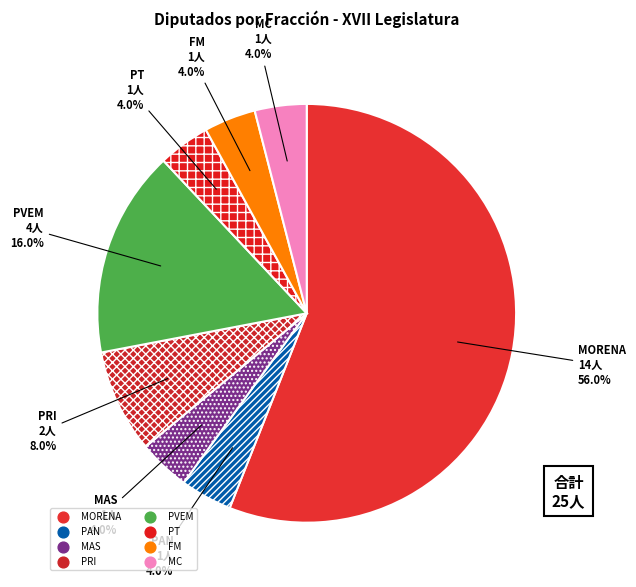

Which category has the biggest portion of the pie?

MORENA